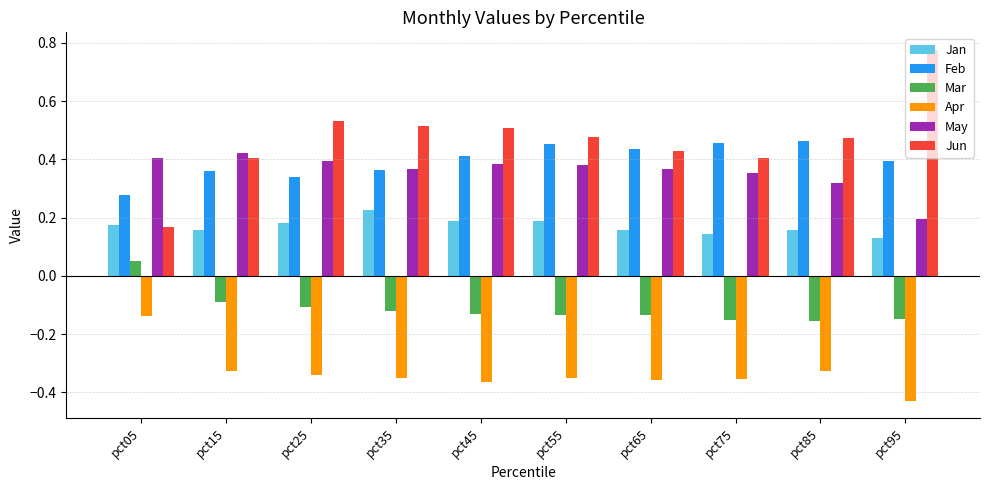

What is the sum of all Jun values?

4.7